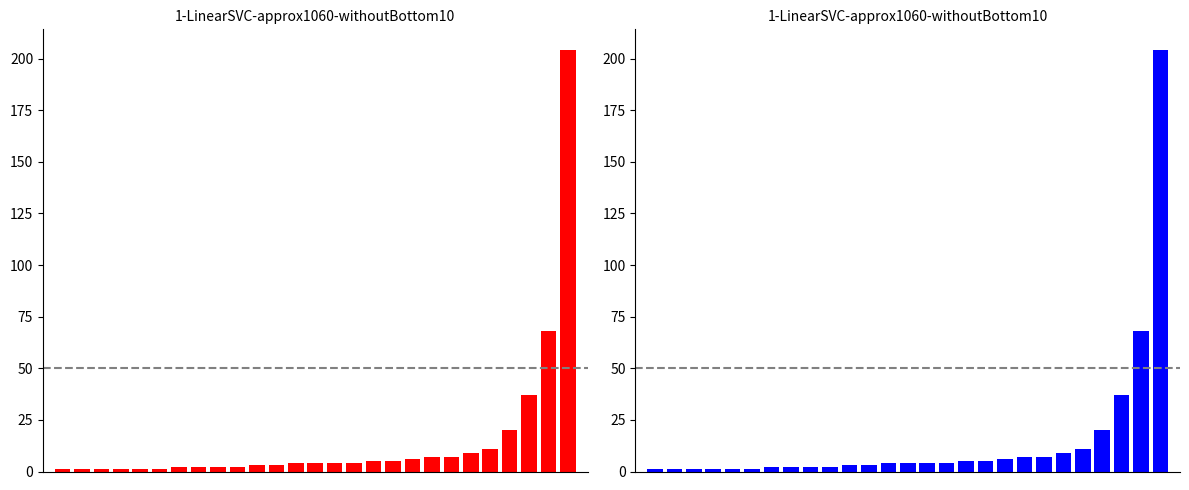

What is the change in value from 8 to 14?

+2